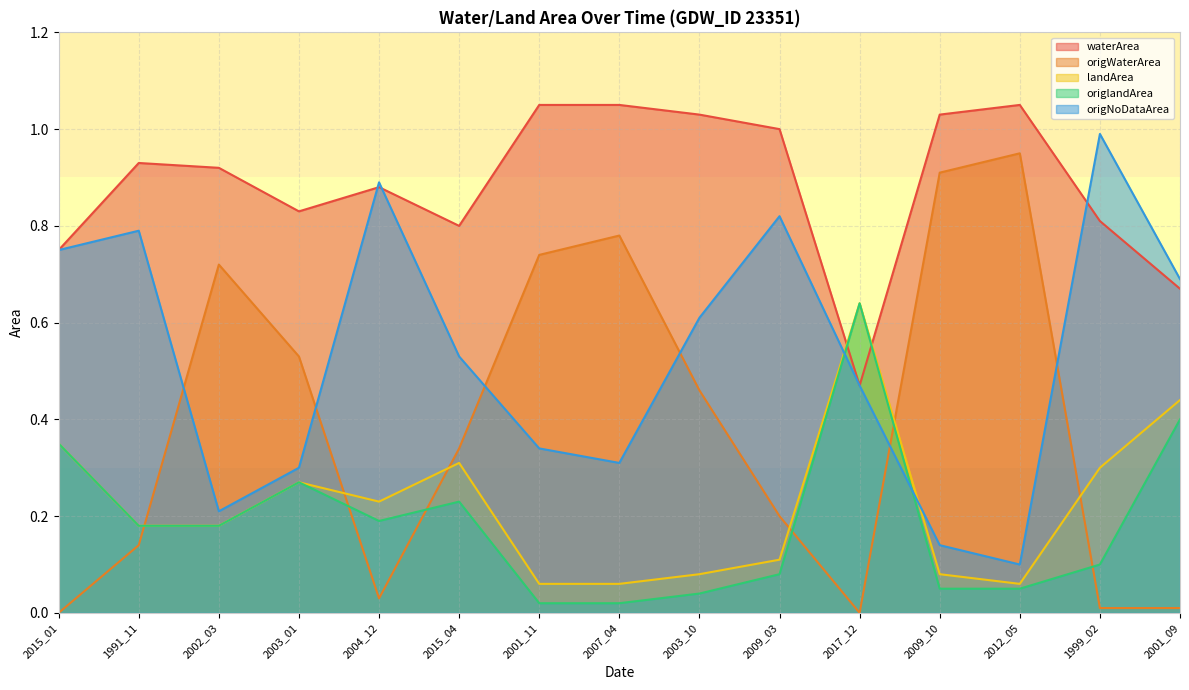

Which category has the highest value across all series?

2001_11